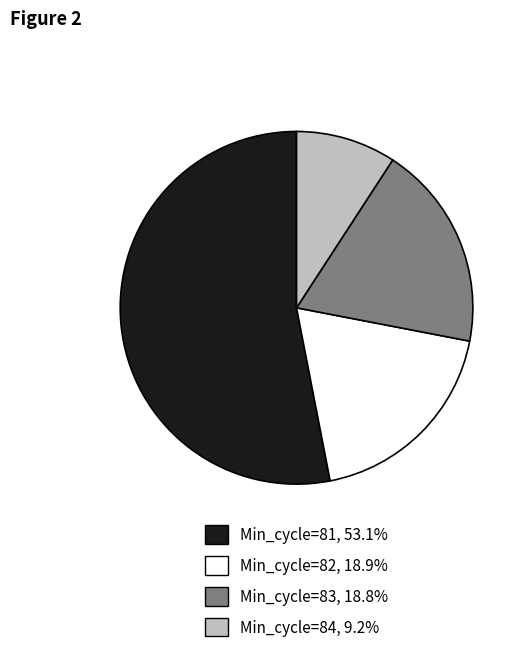

Is there a majority slice in this chart?

Yes